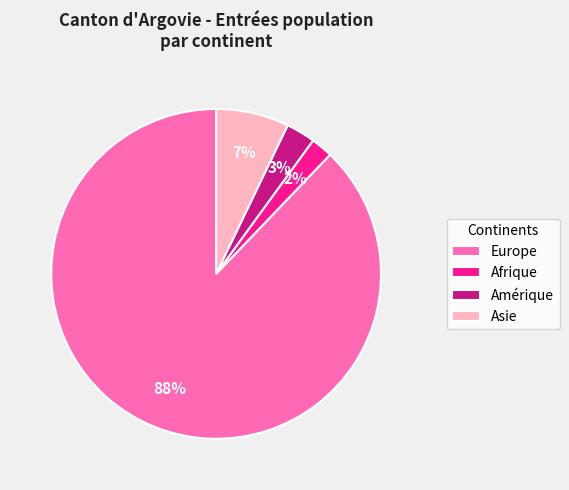

To the nearest percent, what is the average slice percentage?

25%